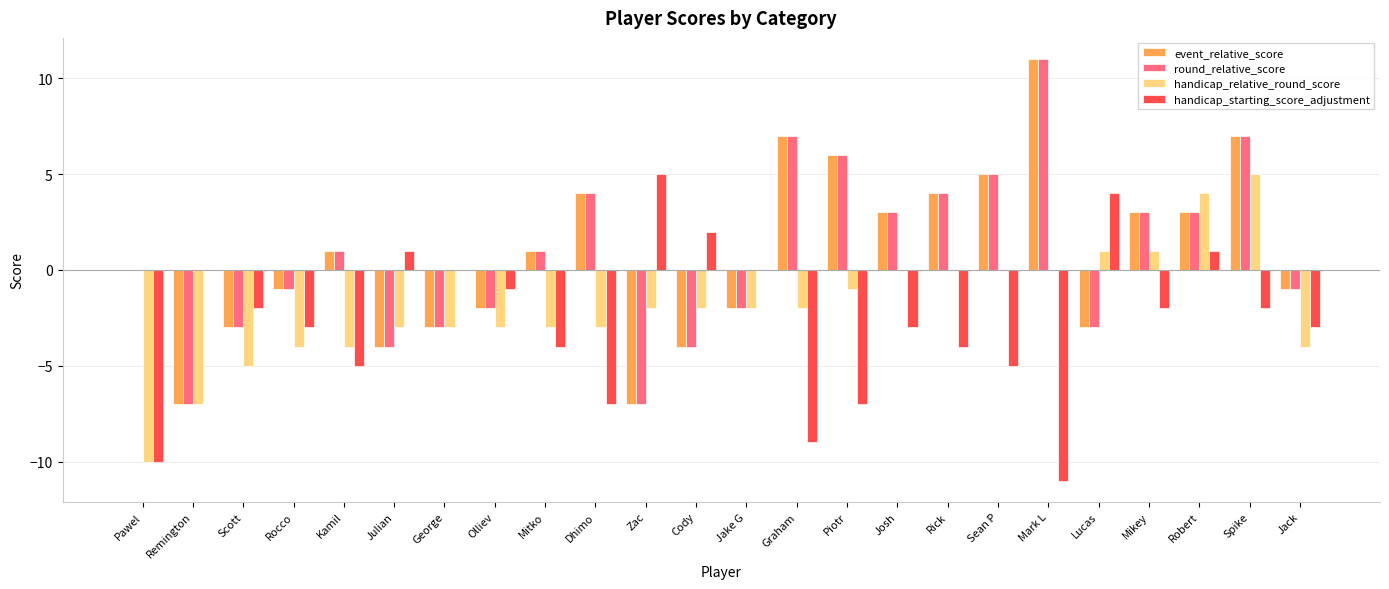

Which series changed the most between Graham and Rick?

handicap_starting_score_adjustment